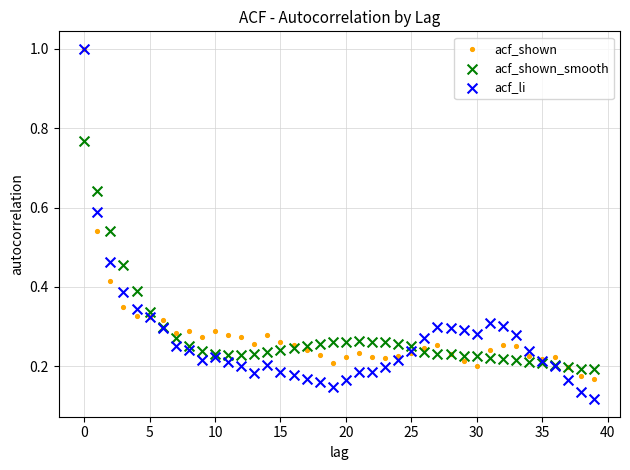

Which series reaches the minimum Y coordinate?

acf_li